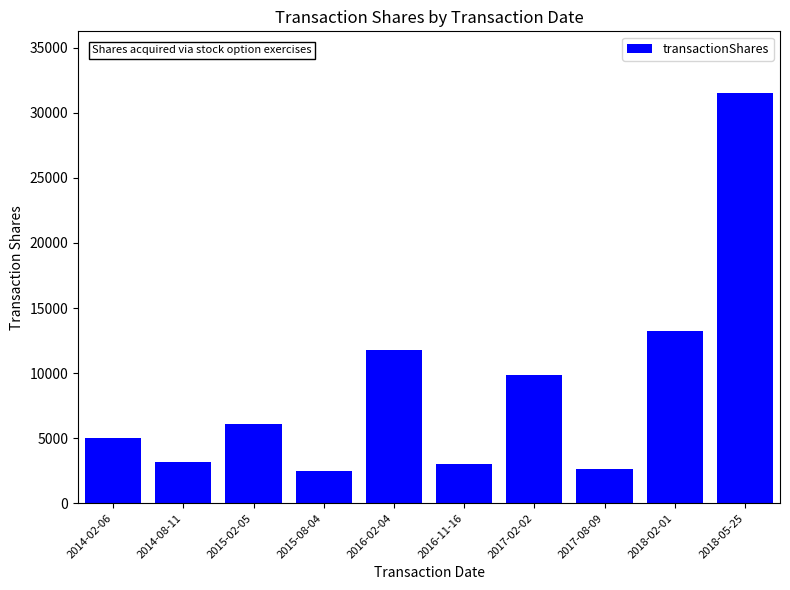

The value at 2016-02-04 is 18943. True or false?

False